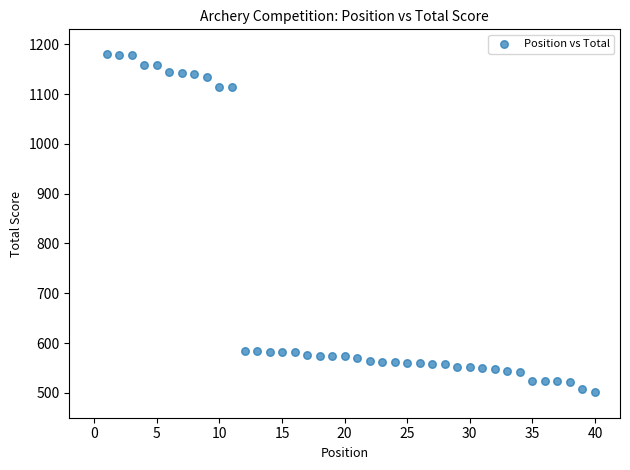

What is the range of Y values (max minus min)?

678